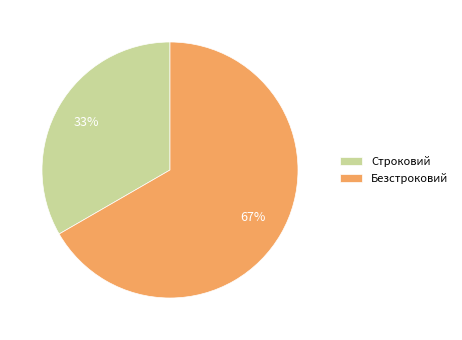

True or false: Безстроковий accounts for 79% of the total.

False